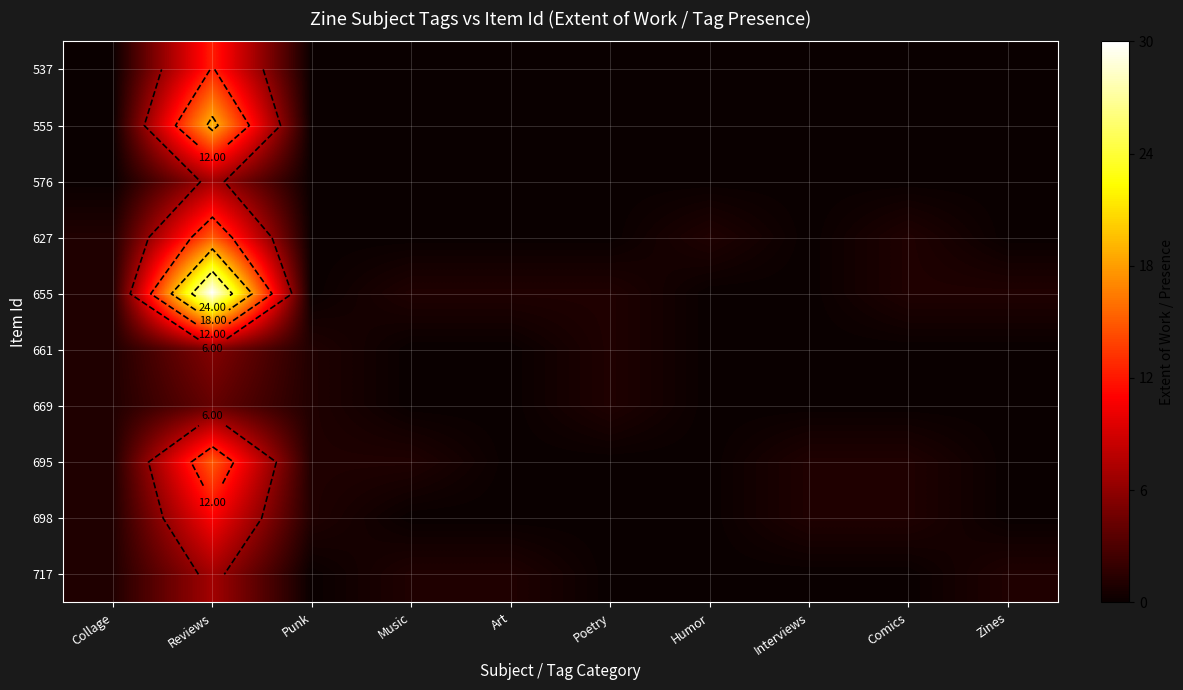

The value of 555 at Poetry is 11.5. True or false?

False